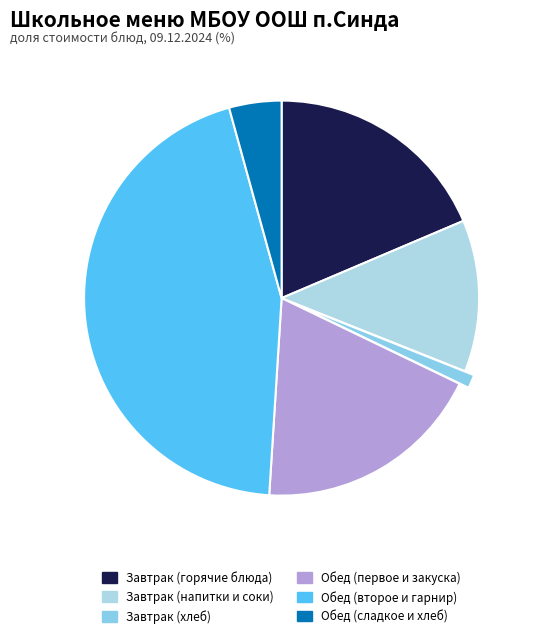

How many slices are in this pie chart?

6